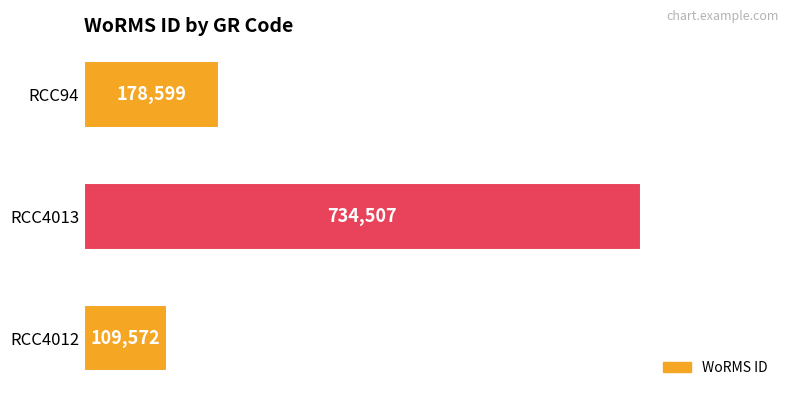

Reading bottom to top, extract all data points from this chart.

109572	734507	178599